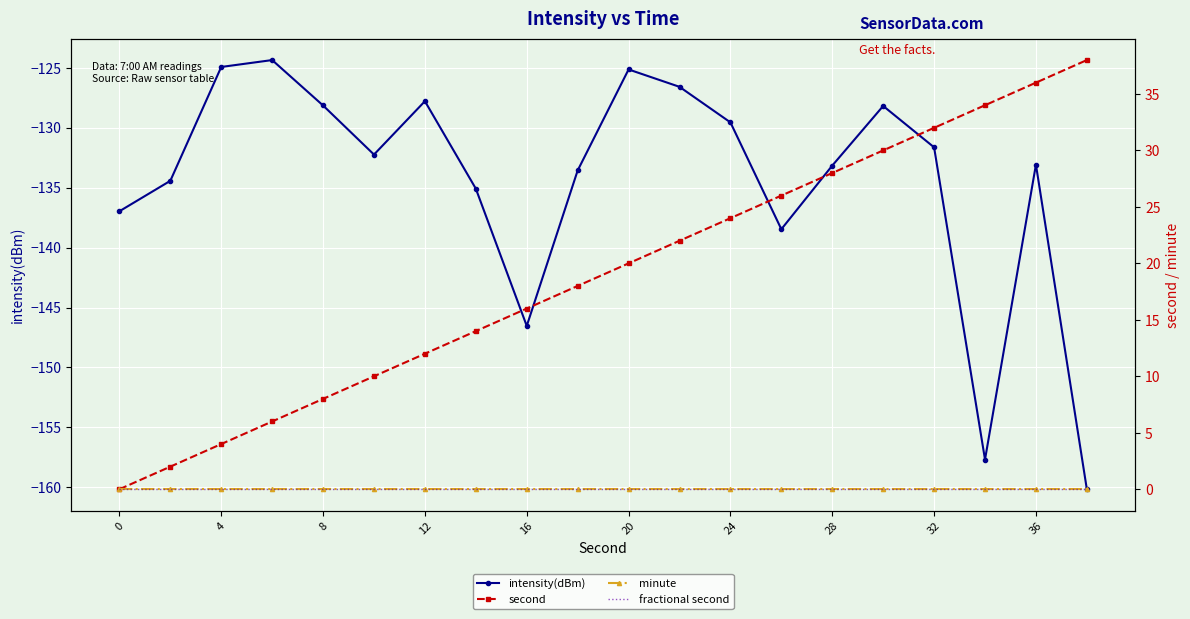

Which series has the widest spread of values?

second